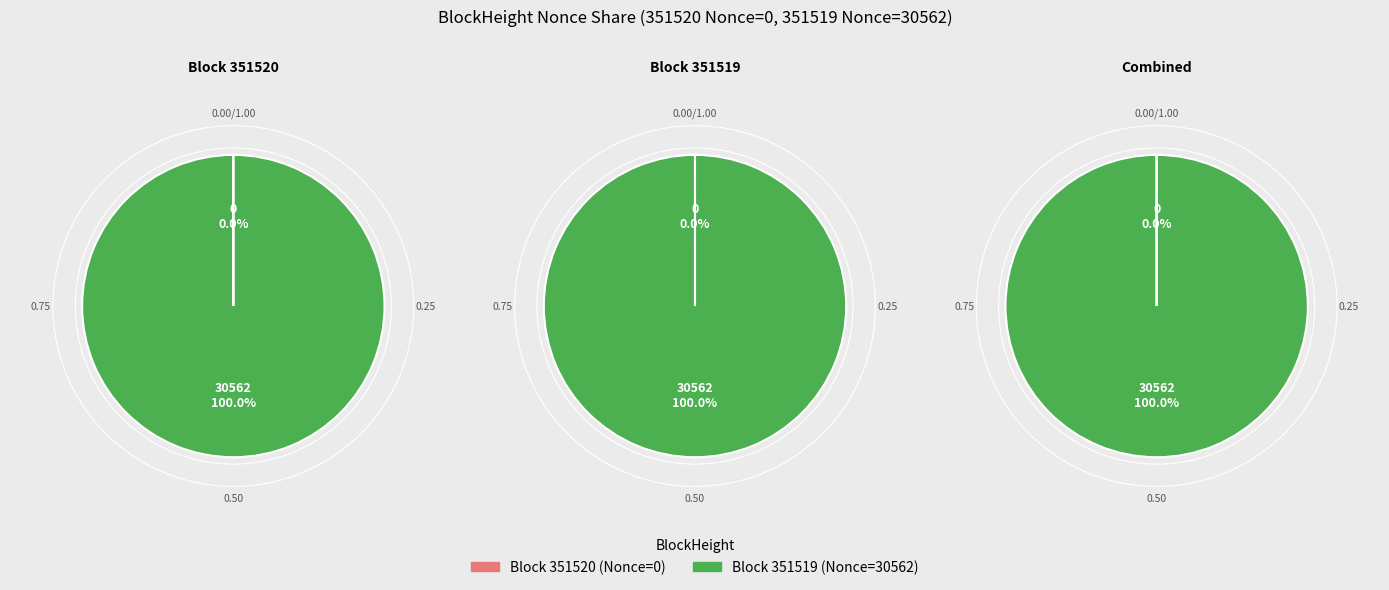

What is the smallest slice in the pie chart?

351520